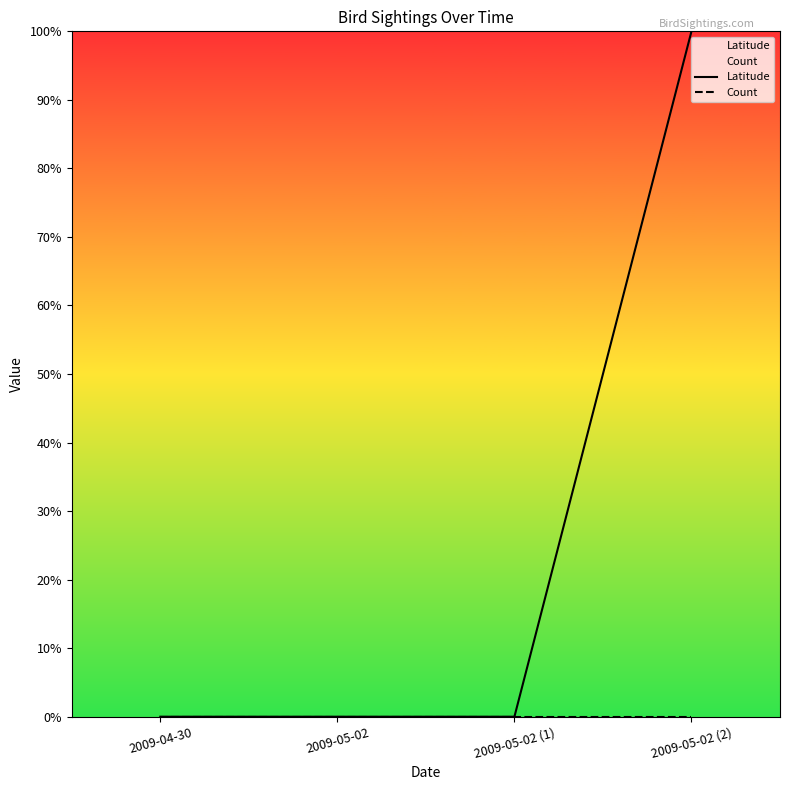

What are all the series names shown in the legend?

Latitude, Count